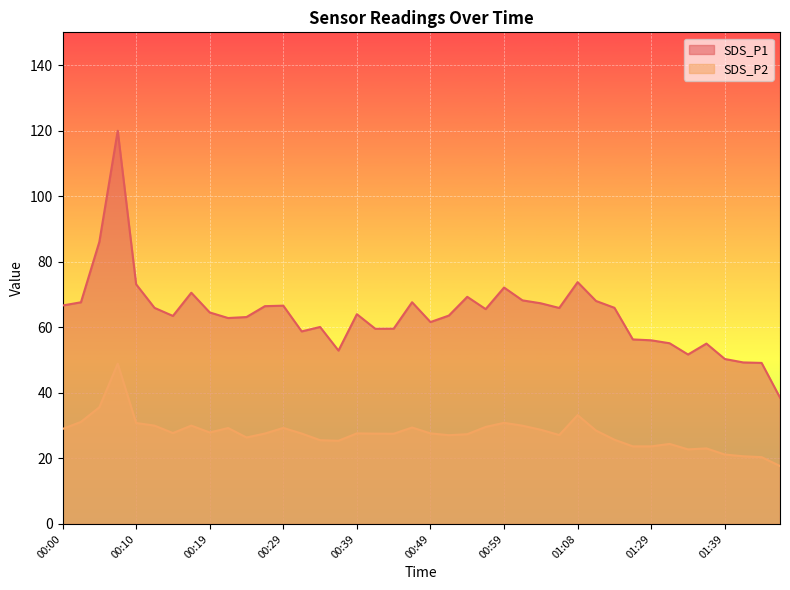

True or false: SDS_P1 and SDS_P2 cross at least once.

False